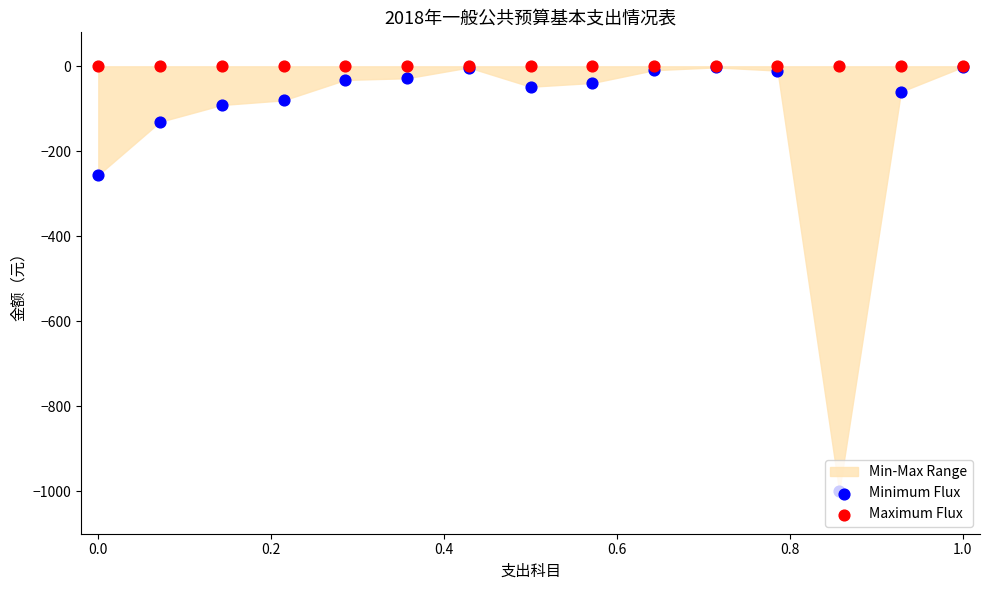

At how many categories does at least one series exceed -21?

15